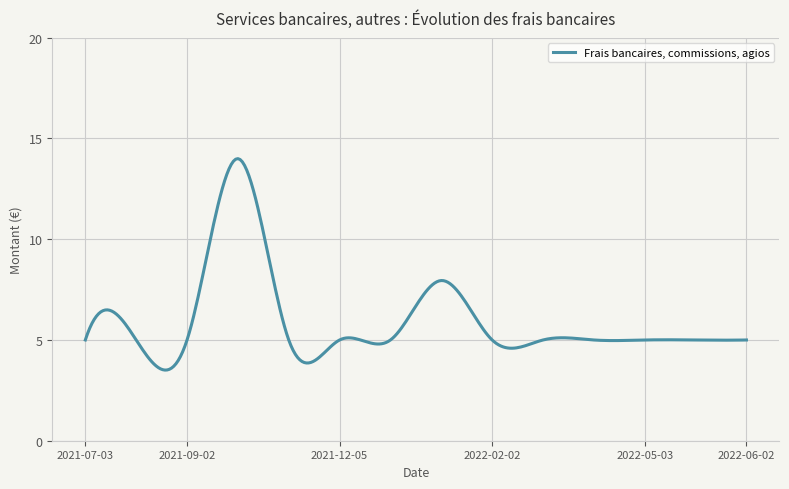

What is the minimum value shown in the chart?

3.5